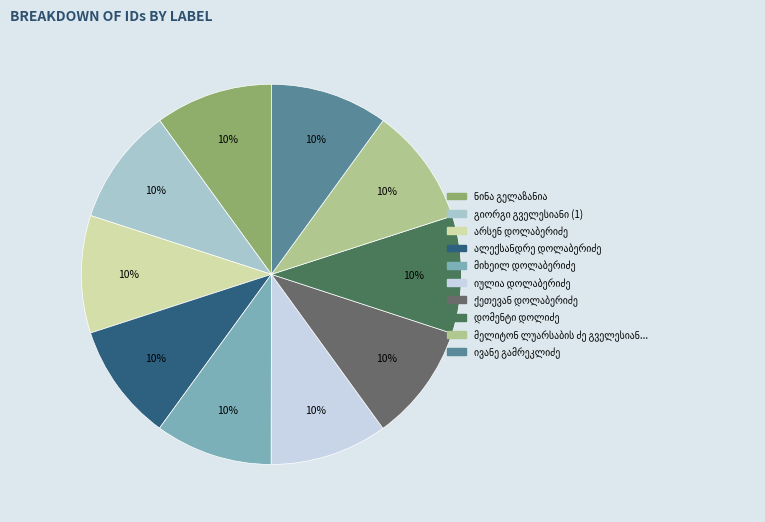

How many segments does this pie chart have?

10